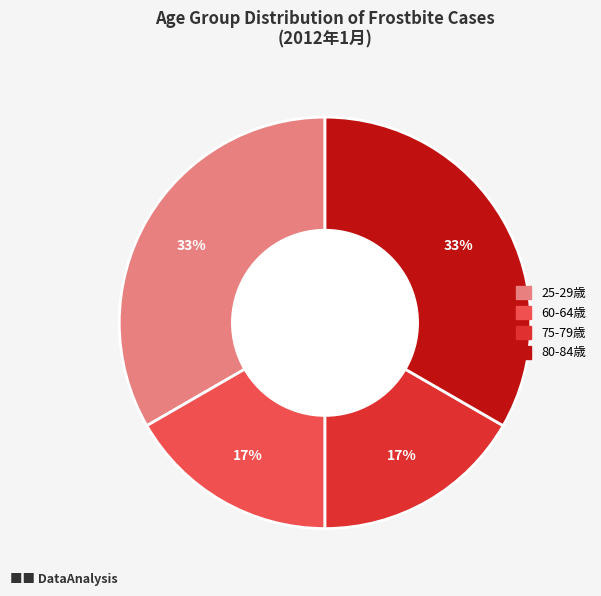

To the nearest percent, what is the average slice percentage?

25%